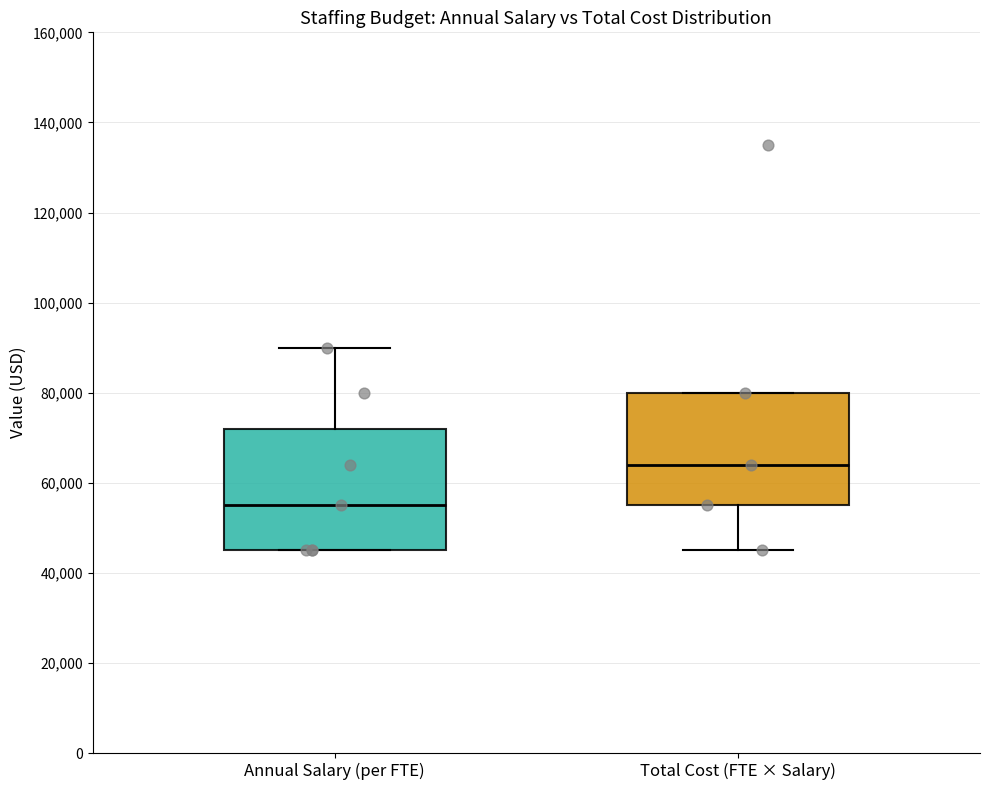

Reading left to right, transcribe this box plot: for each box, give where its median line is, the range the box spans, and where its two whiskers end, as read against the y-axis. The values are not printed on the chart, so give them approximately, as read against the axis.

Annual Salary (per FTE): median 56000, box 46000 to 72000, whiskers 46000 to 90000
Total Cost (FTE × Salary): median 64000, box 56000 to 80000, whiskers 46000 to 80000